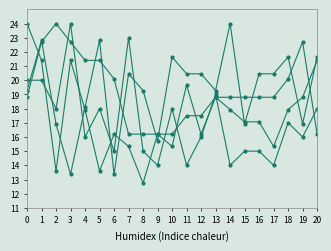

How many values in the Serie1 series are below 31?

10